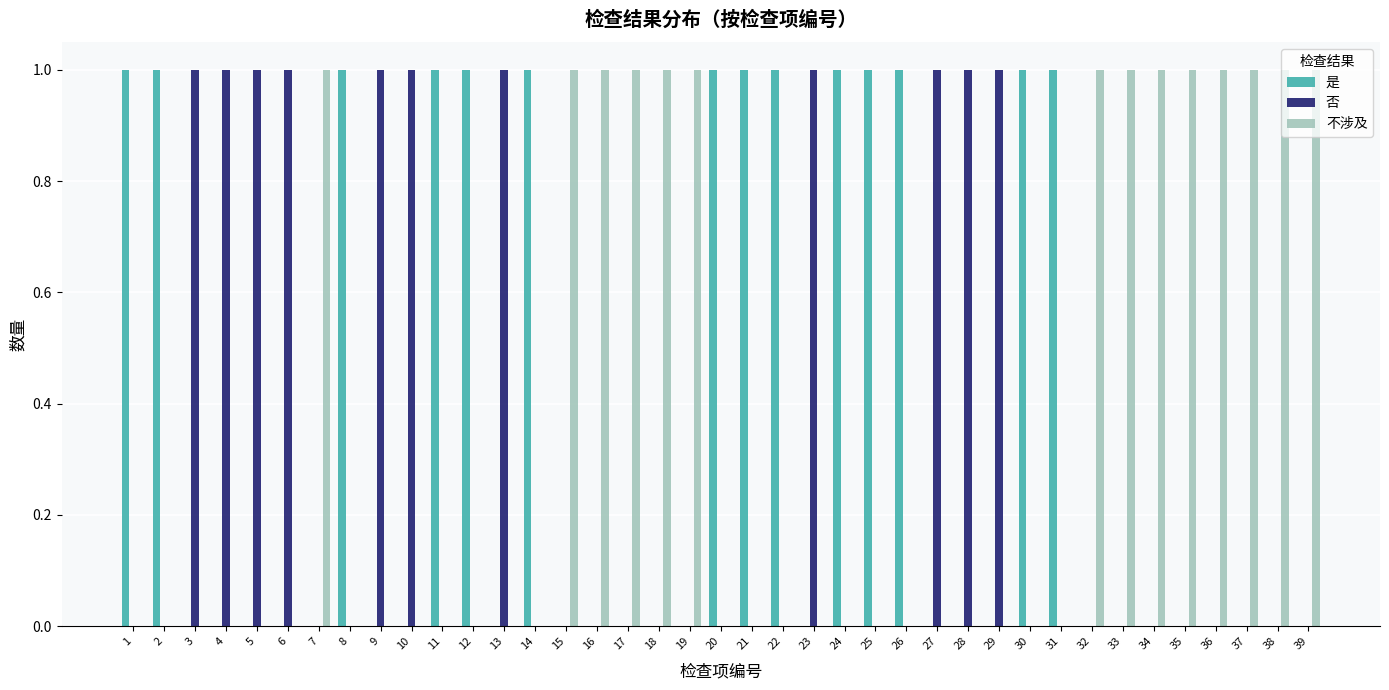

What is the total value across all series at 9?

1